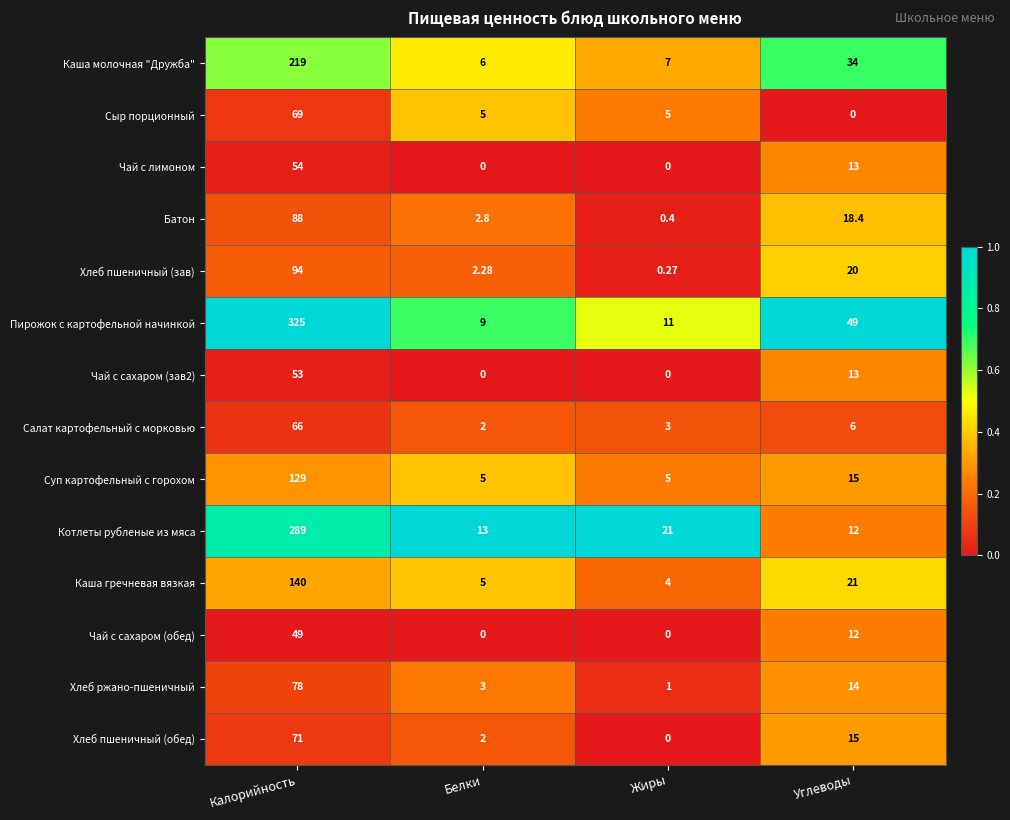

Which series has the largest range (max minus min)?

Пирожок с картофельной начинкой